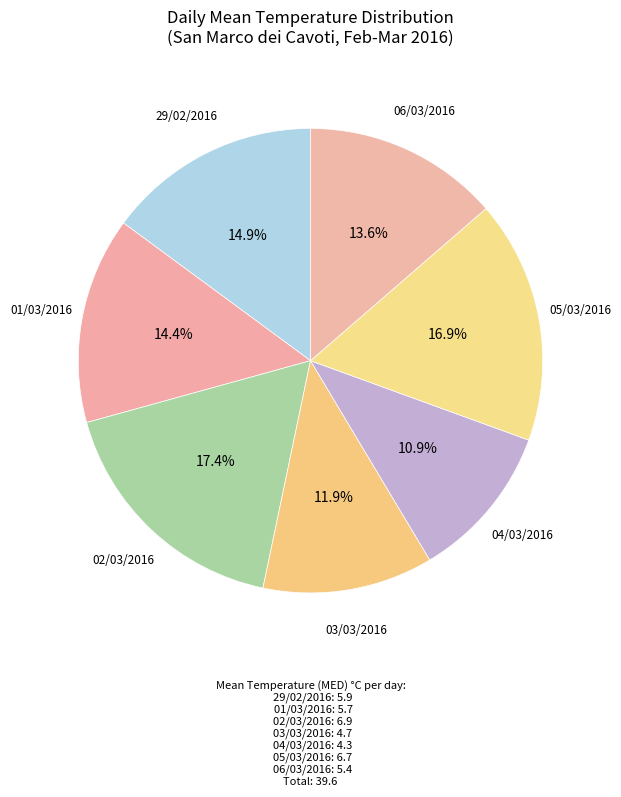

To the nearest percent, what is the difference between the largest and smallest slice percentages?

7%